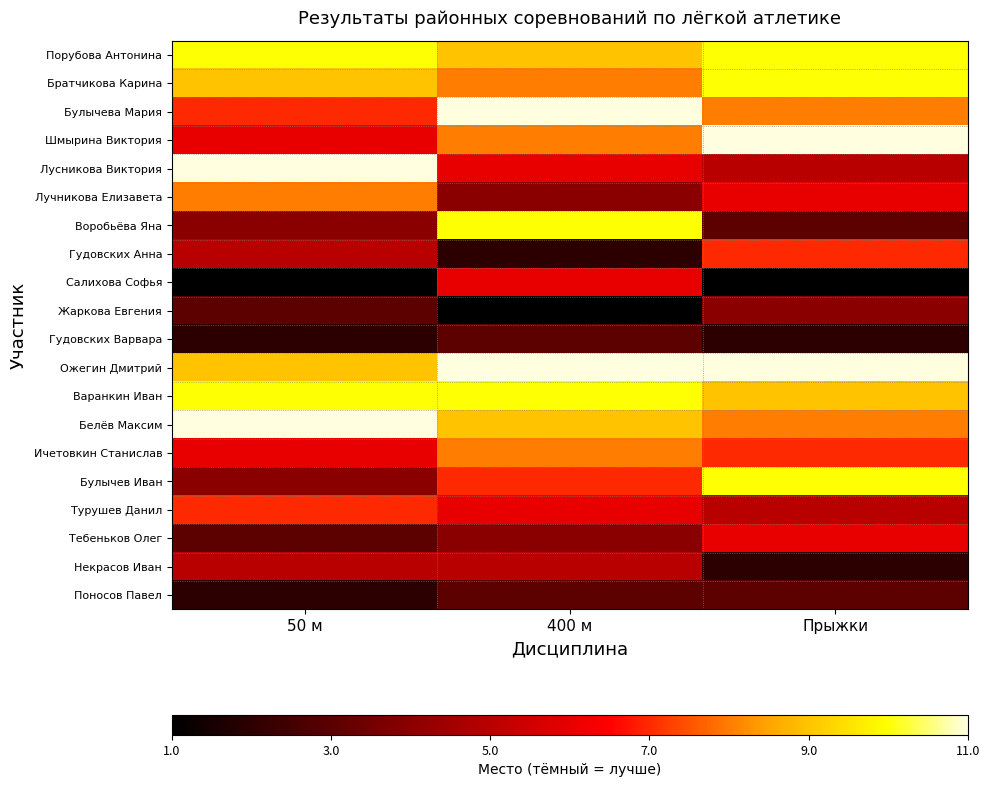

At how many categories does at least one series exceed 5?

3